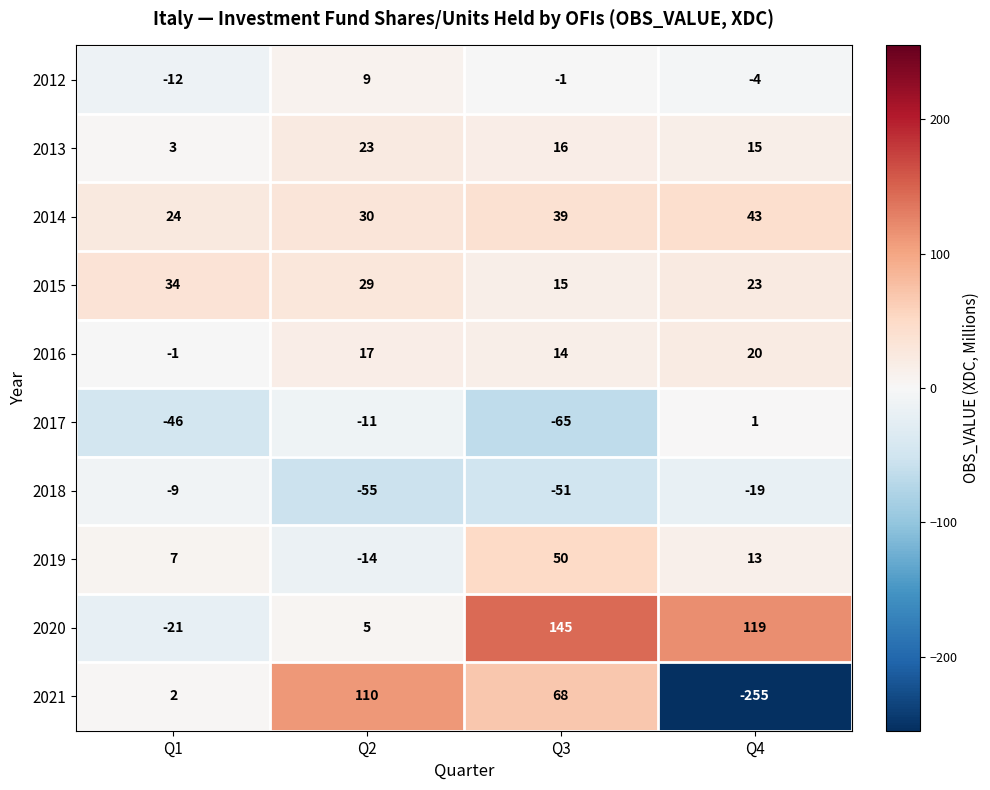

How many positive values does the 2012 series have?

1